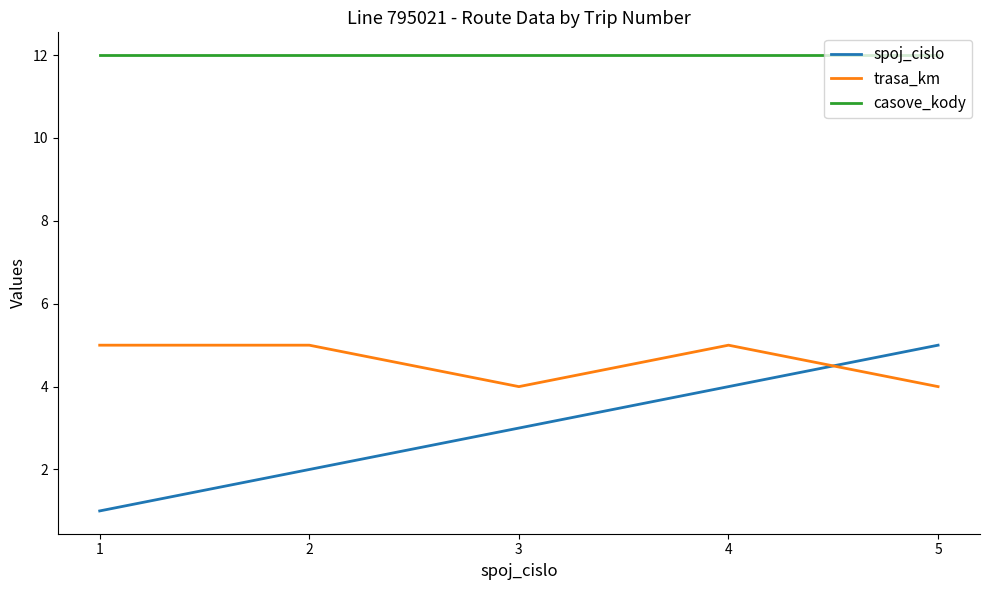

The value of trasa_km at 2 is 8. True or false?

False